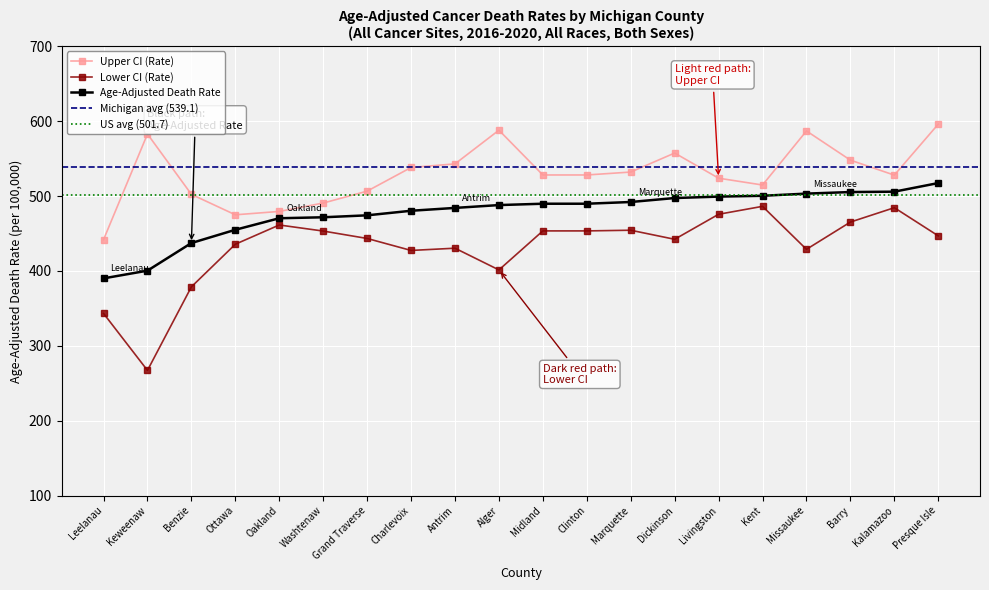

At how many categories does at least one series exceed 413?

20